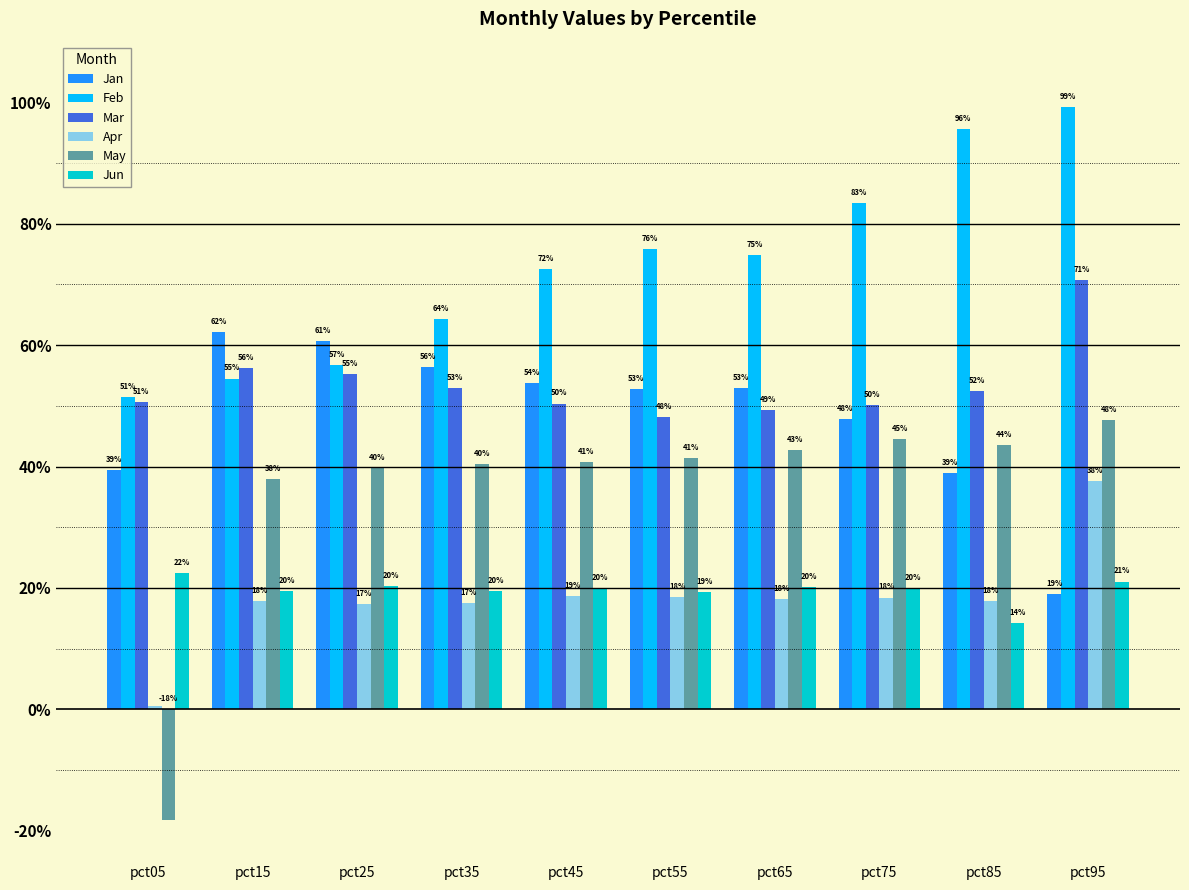

Reading left to right, list all the values displayed in this chart.

Jan: 0.4	0.6	0.6	0.6	0.5	0.5	0.5	0.5	0.4	0.2
Feb: 0.5	0.5	0.6	0.6	0.7	0.8	0.7	0.8	1.0	1.0
Mar: 0.5	0.6	0.6	0.5	0.5	0.5	0.5	0.5	0.5	0.7
Apr: 0.0	0.2	0.2	0.2	0.2	0.2	0.2	0.2	0.2	0.4
May: -0.2	0.4	0.4	0.4	0.4	0.4	0.4	0.4	0.4	0.5
Jun: 0.2	0.2	0.2	0.2	0.2	0.2	0.2	0.2	0.1	0.2